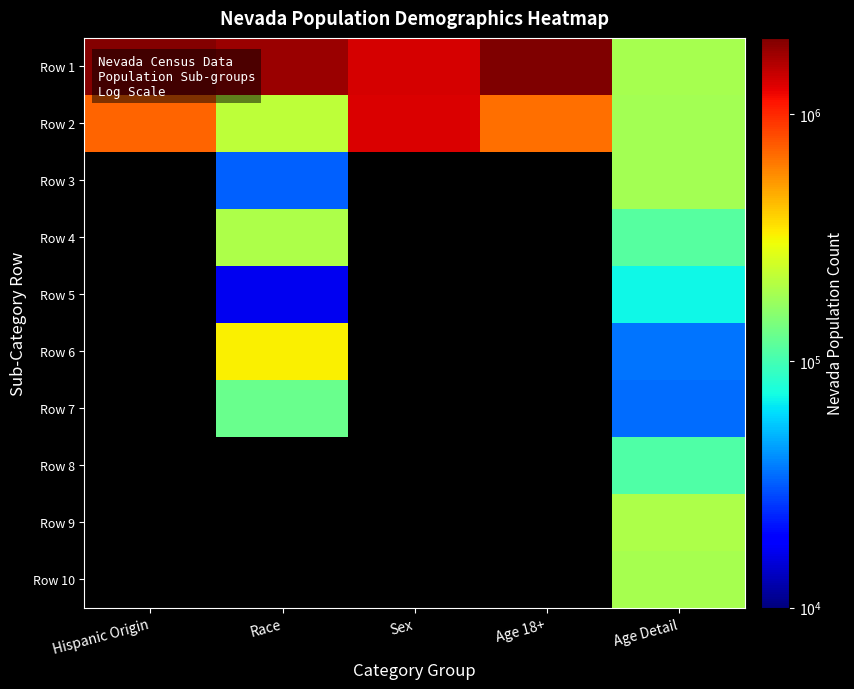

List the labels in order of Row 1 value, largest first.

Age 18+, Hispanic Origin, Race, Sex, Age Detail